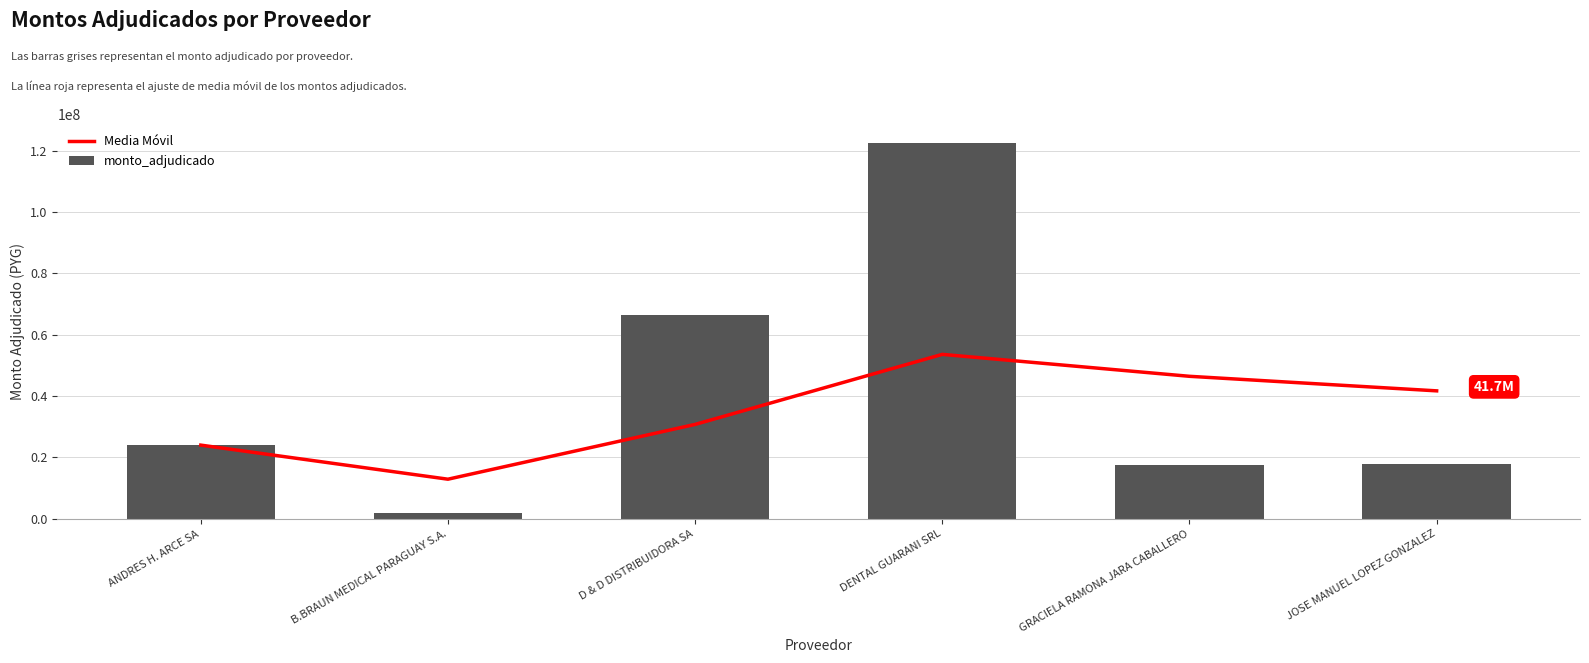

What is the label of the 3rd bar from the left?

D & D DISTRIBUIDORA SA